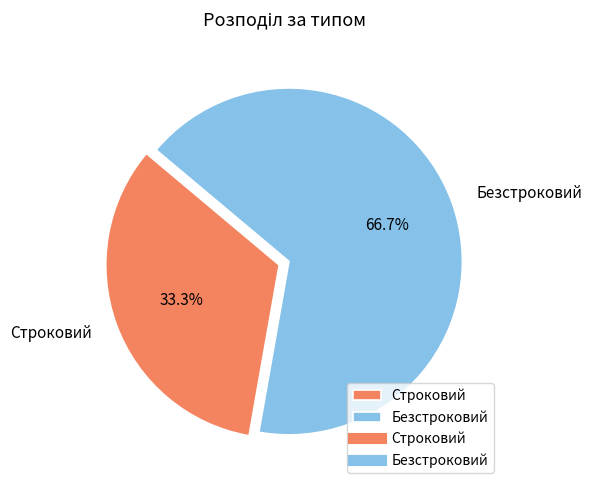

Is it true that Строковий is 33% of the pie?

True